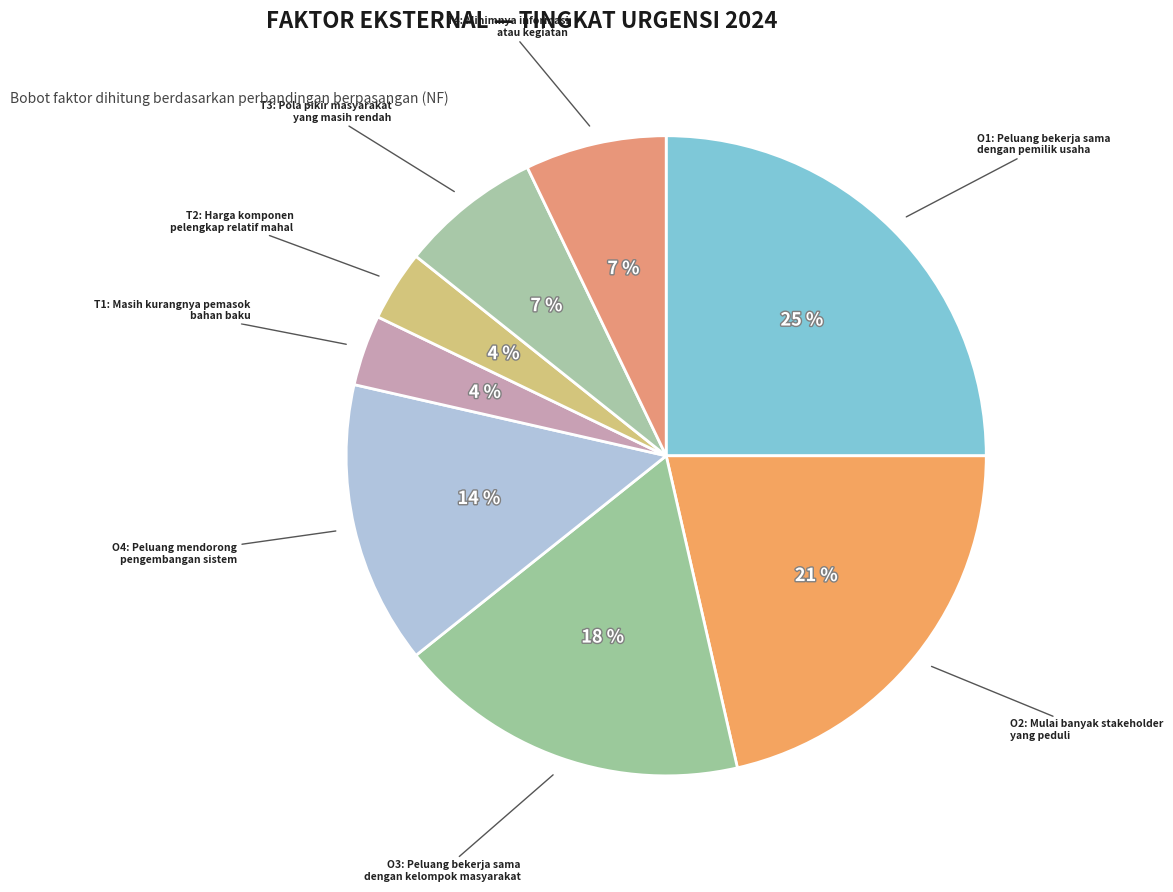

How many segments does this pie chart have?

8